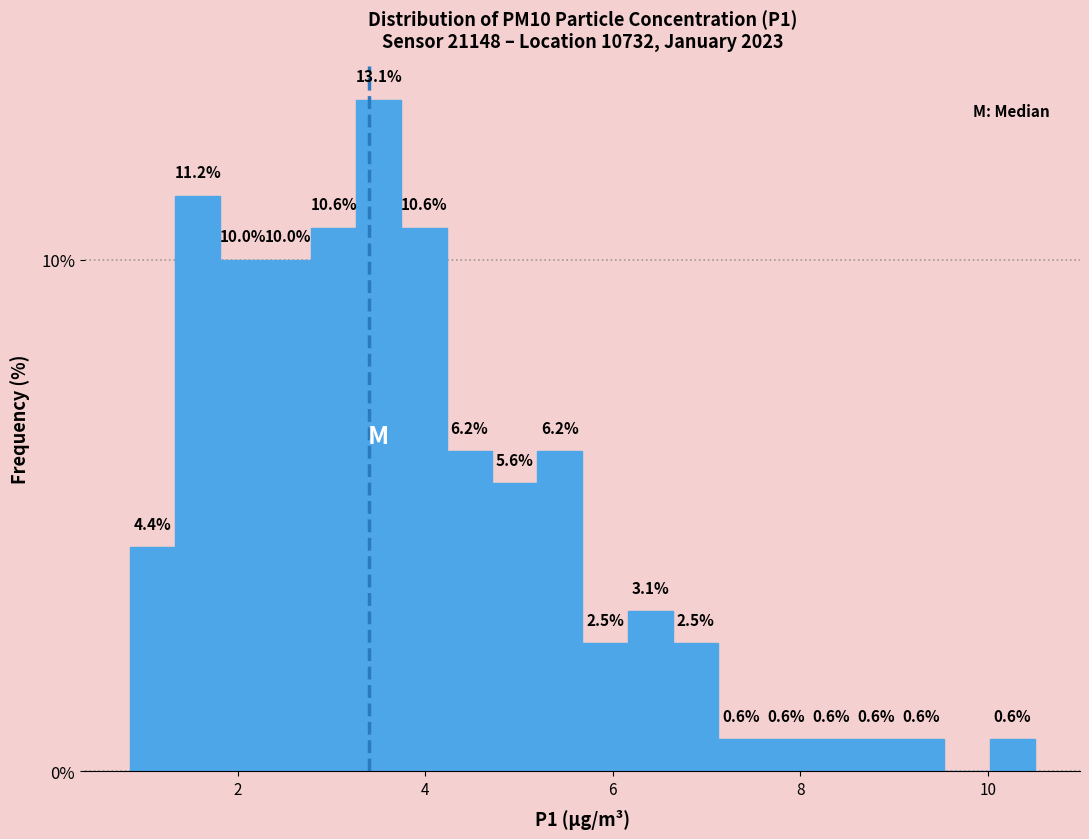

Read against the x-axis, roughly where is the centre of the tallest bar?

3.6